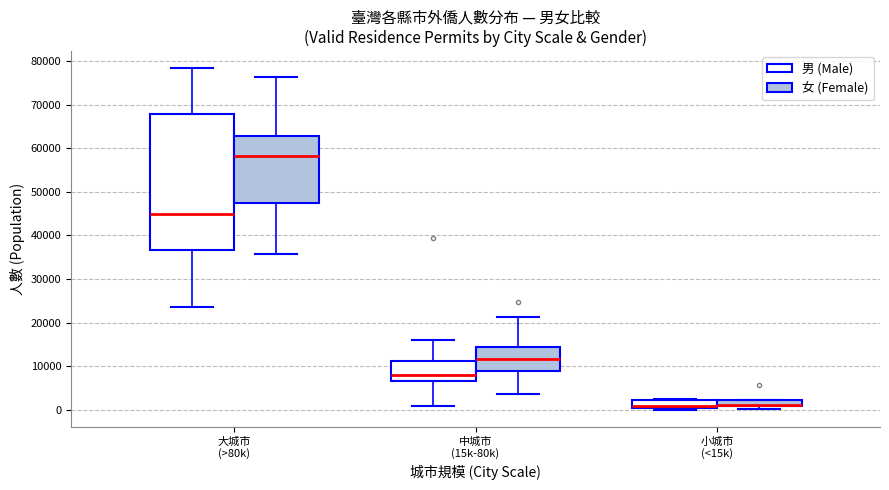

Where does the median line of the box for 中城市 (15k-80k) (男 (Male)) sit on the y-axis? The values are not printed on the chart, so give them approximately, as read against the axis.

8000